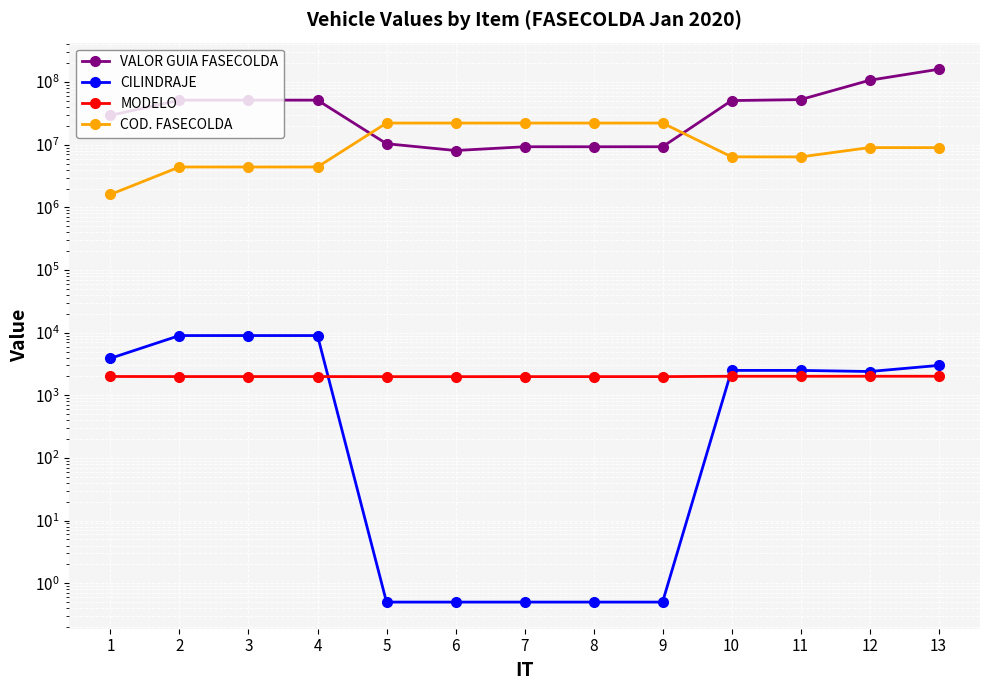

What is the sum of the COD. FASECOLDA values at 1 and 10?

8033095.0